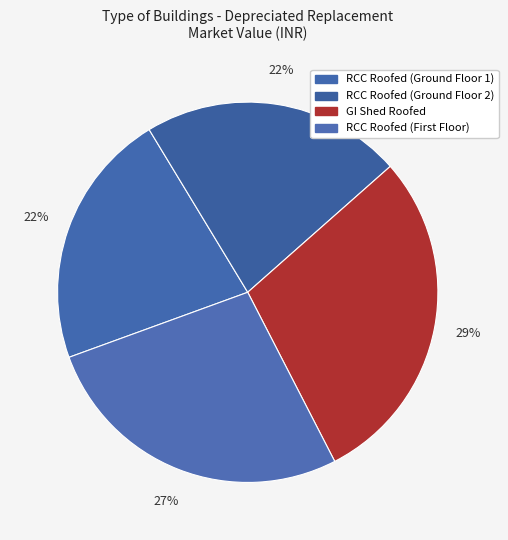

How many slices are in this pie chart?

4